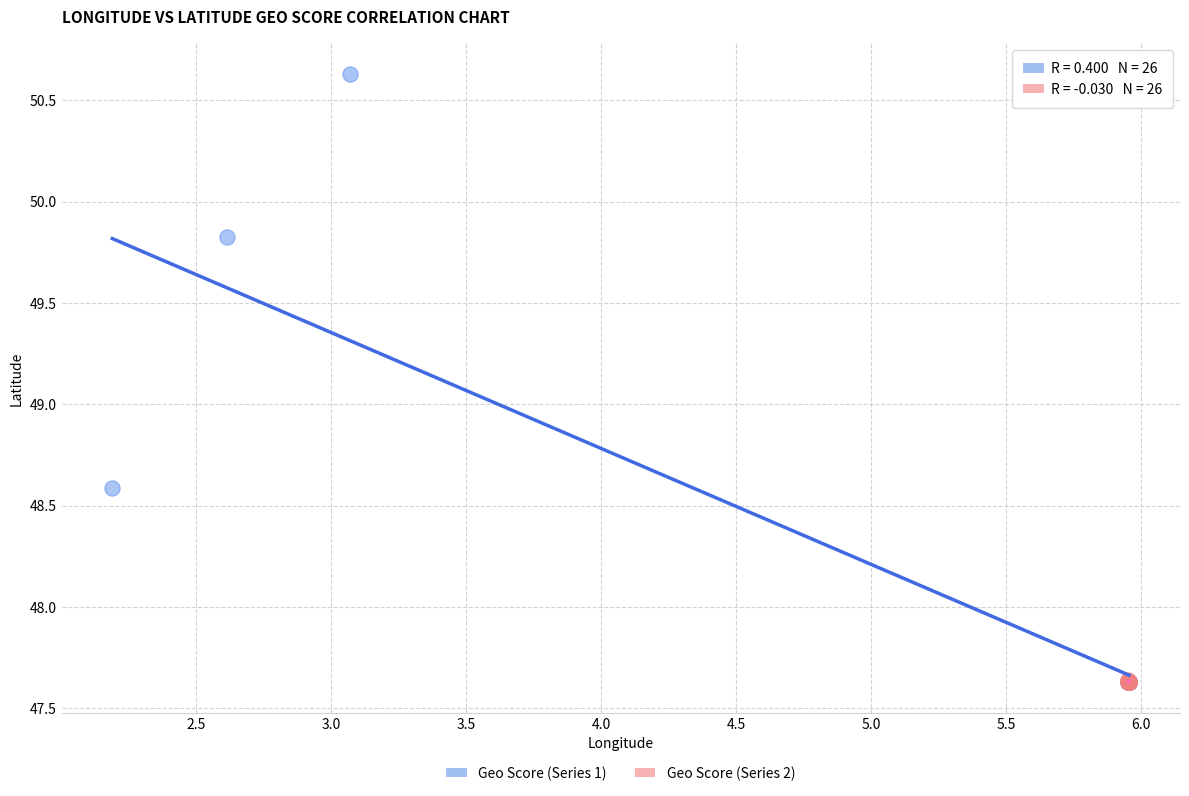

Which series has the largest Y range (max minus min)?

Geo Score (Series 1)